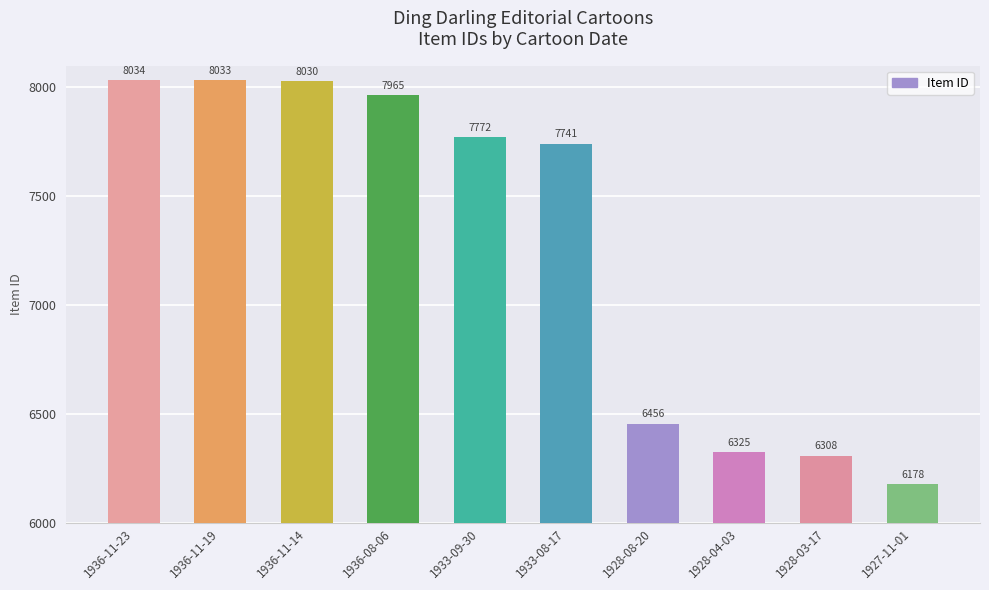

How many values are below 7772?

5